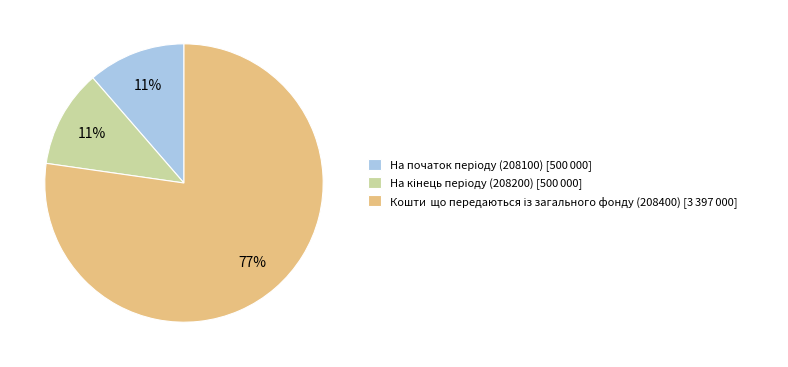

Does any single category account for the majority?

Yes